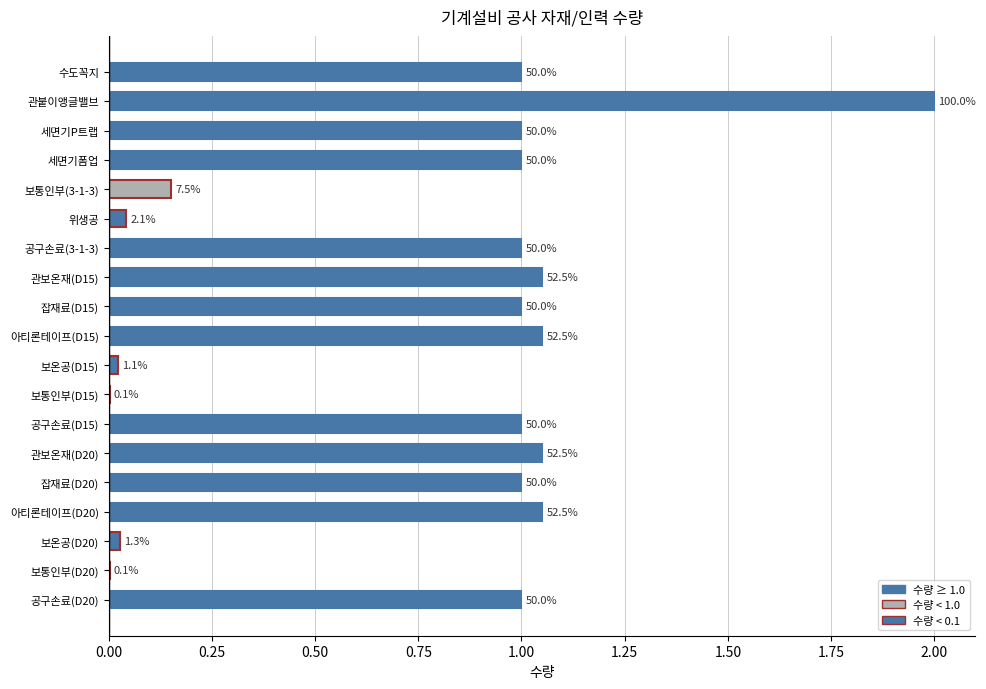

What is the change in value from 아티론테이프(D15) to 보온공(D20)?

-1.0